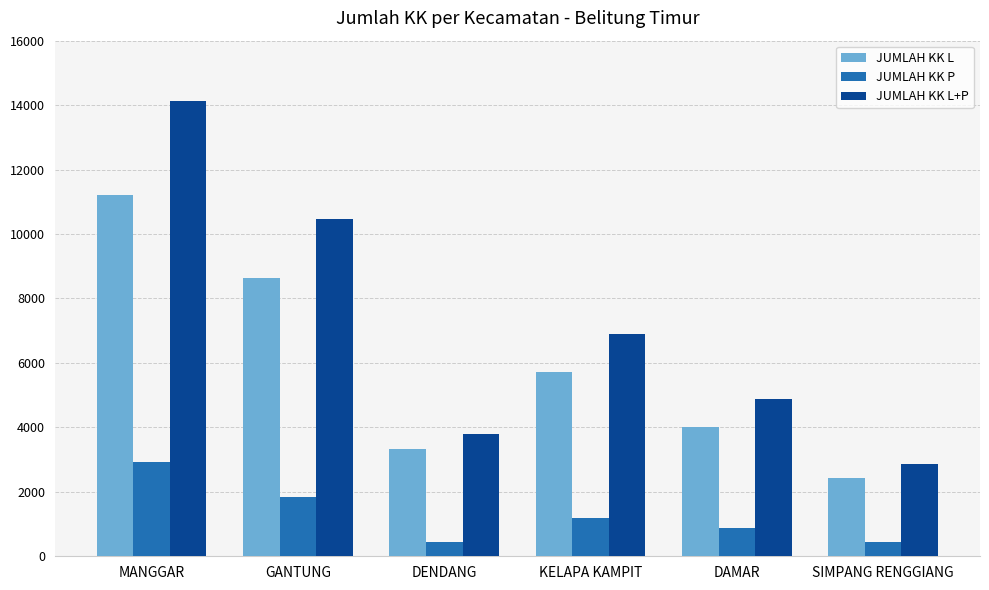

What is the difference between the JUMLAH KK L values at GANTUNG and MANGGAR?

2601